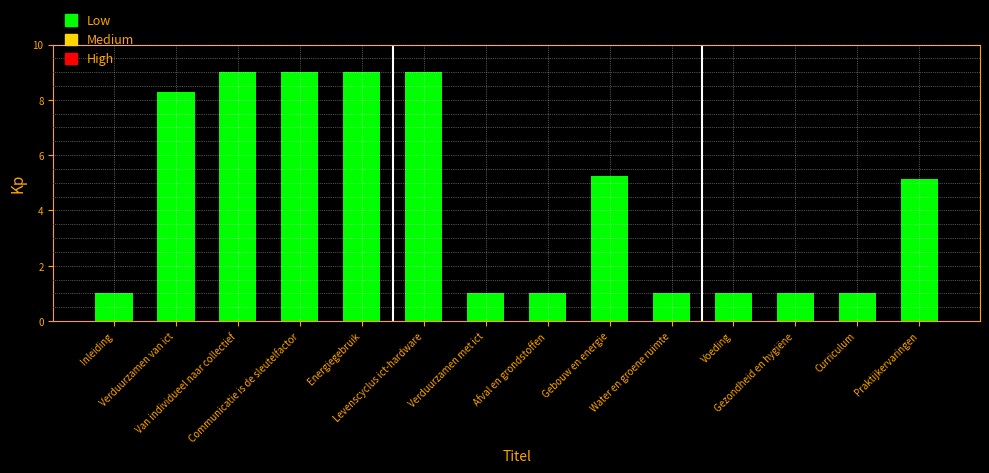

Reading left to right, transcribe all the data shown in this chart.

Inleiding=1.0	Verduurzamen van ict=8.3	Van individueel naar collectief=9.0	Communicatie is de sleutelfactor=9.0	Energiegebruik=9.0	Levenscyclus ict-hardware=9.0	Verduurzamen met ict=1.0	Afval en grondstoffen=1.0	Gebouw en energie=5.2	Water en groene ruimte=1.0	Voeding=1.0	Gezondheid en hygiëne=1.0	Curriculum=1.0	Praktijkervaringen=5.2